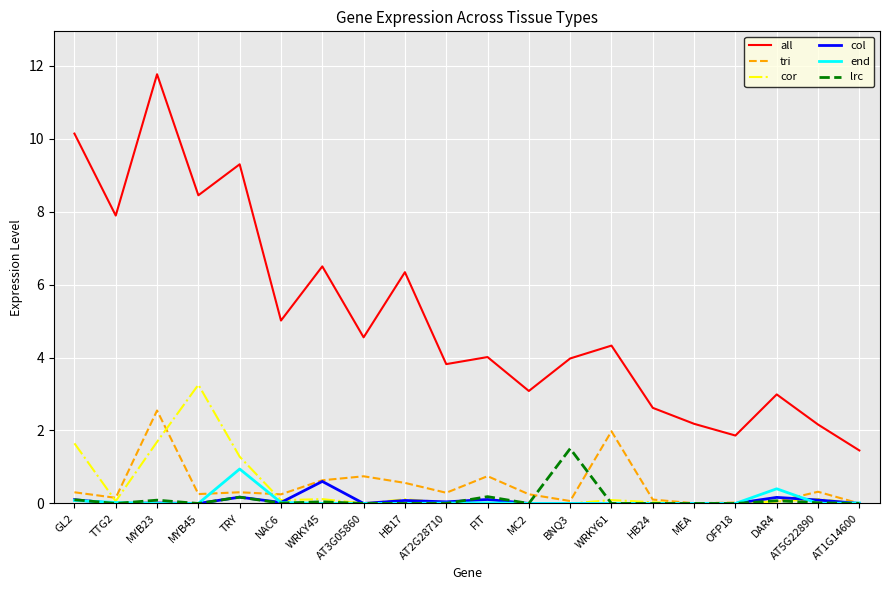

List the series in order of their peak value, lowest first.

col, end, lrc, tri, cor, all